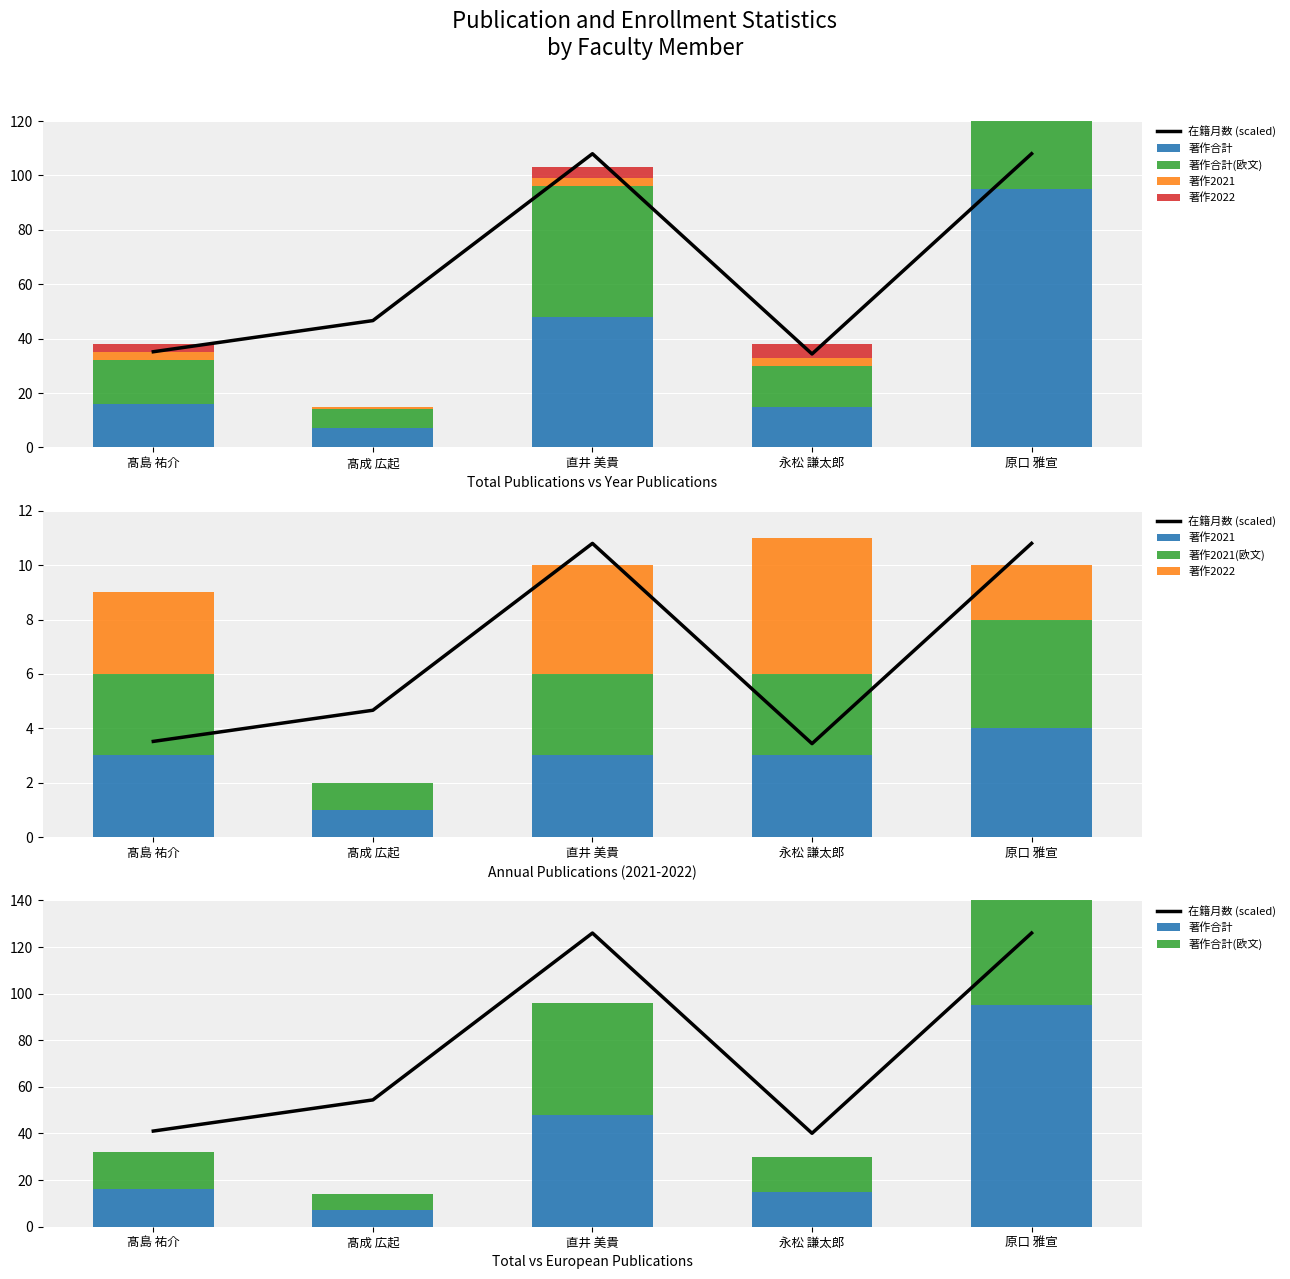

At how many categories does at least one series exceed 3?

5